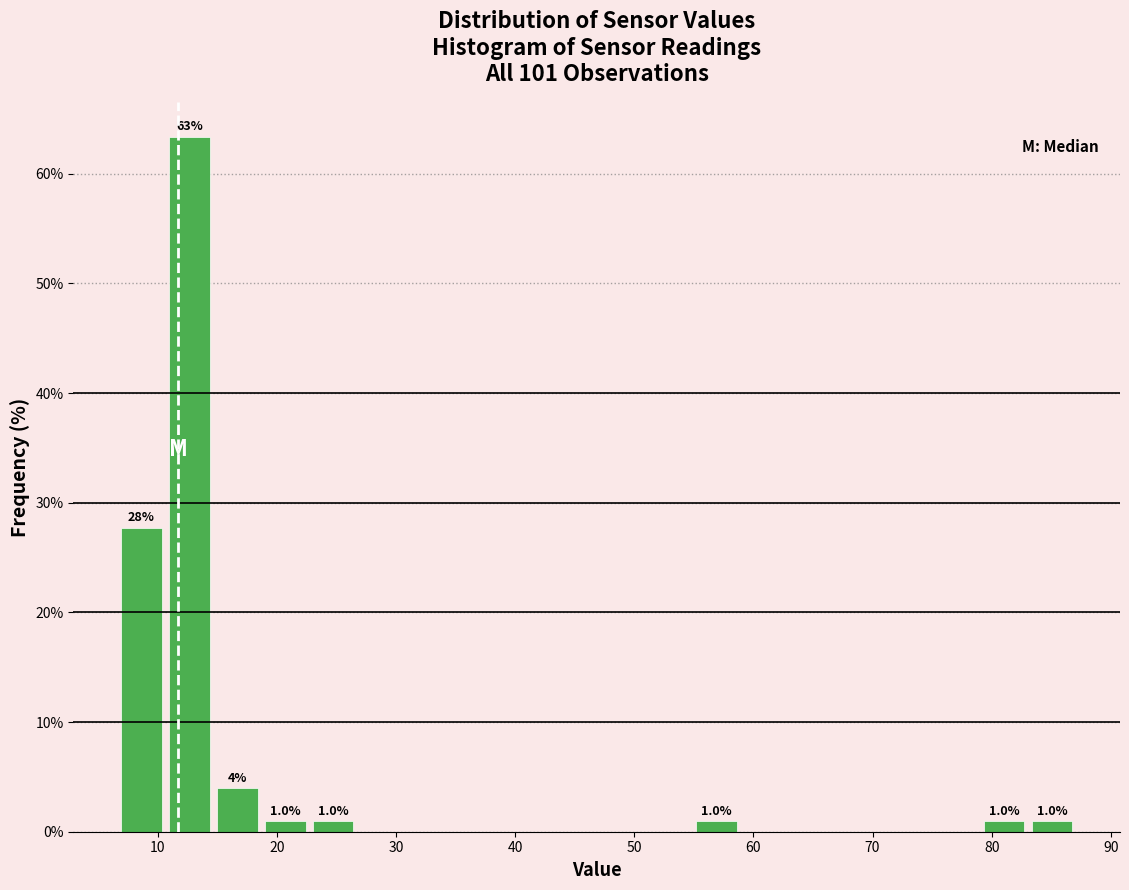

Over which range of the x-axis is the bar tallest?

11 to 15